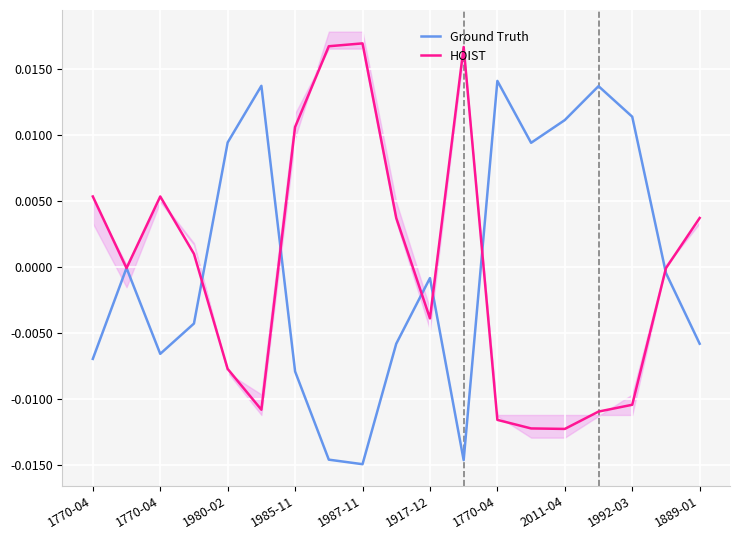

Which series has the largest total across all categories?

HOIST